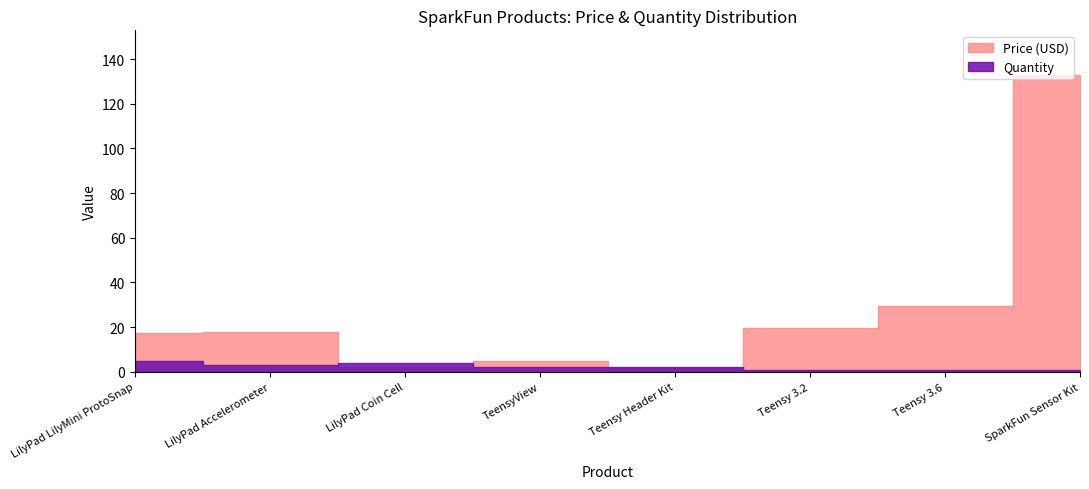

What is the label of the 2nd point from the right?

Teensy 3.6